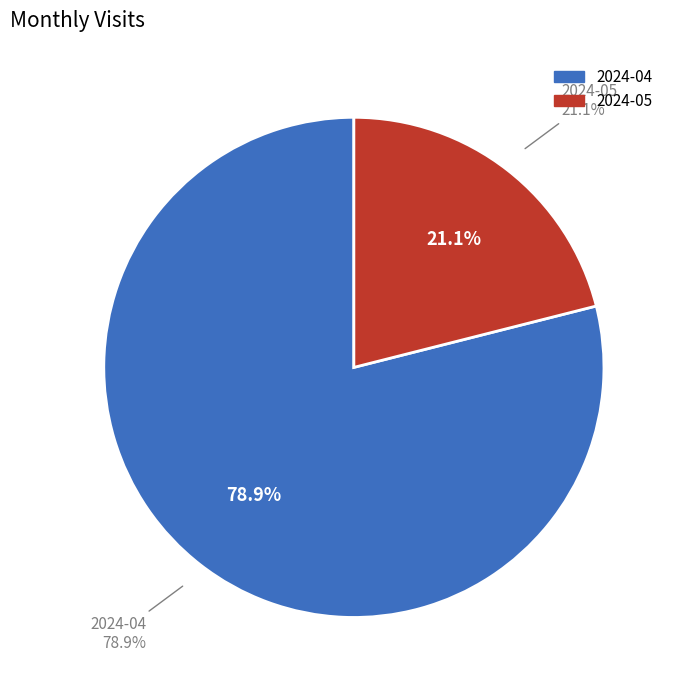

To the nearest percent, what percentage of the pie is 2024-05?

21%